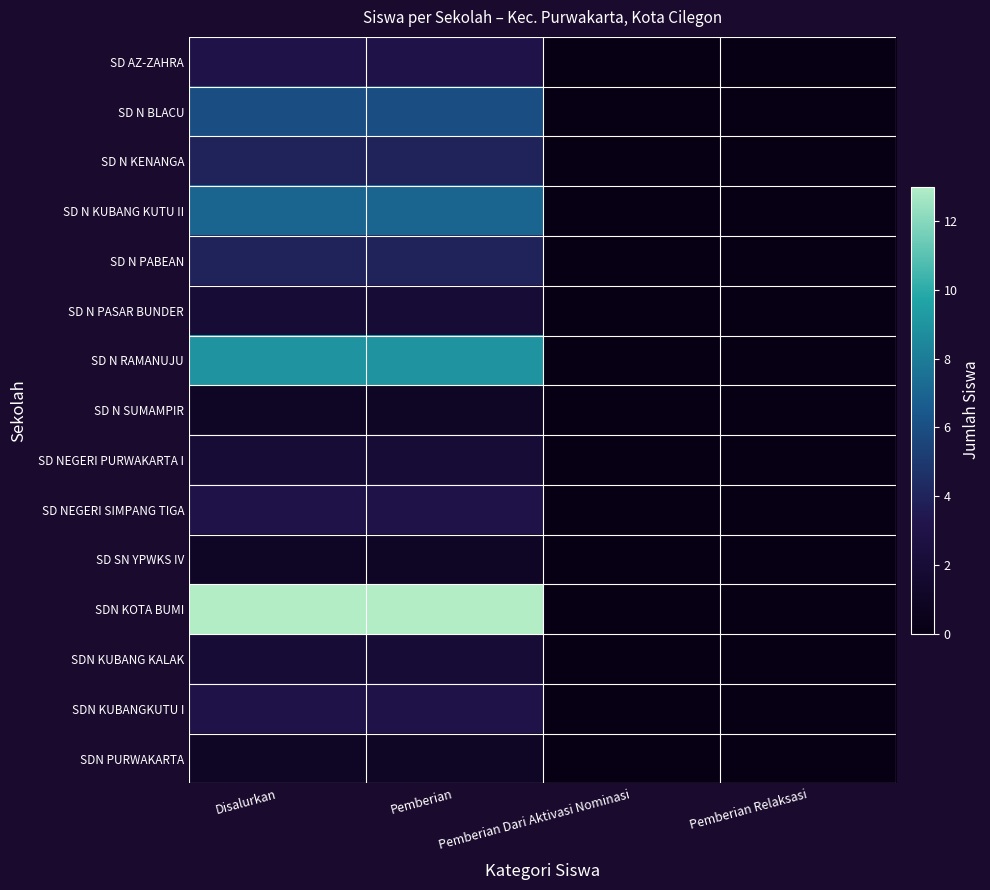

At which category does the chart reach its peak across all series?

Disalurkan